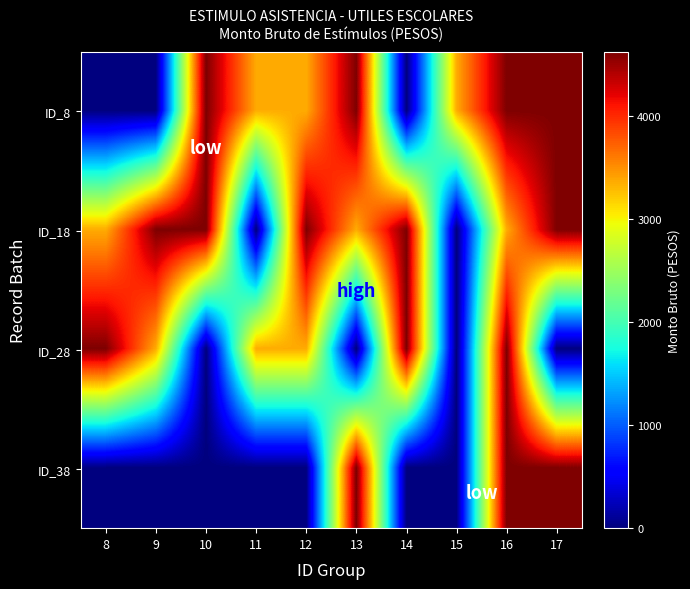

What is the total value across all series at 17?

13860